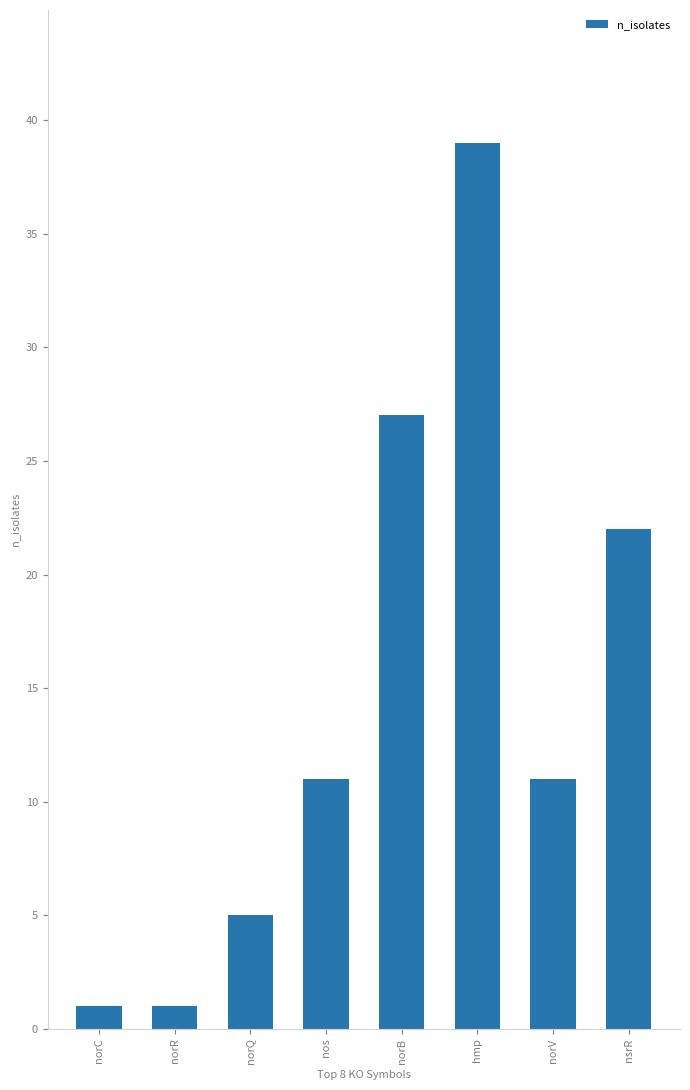

What is the difference between the second highest and second lowest values?

26